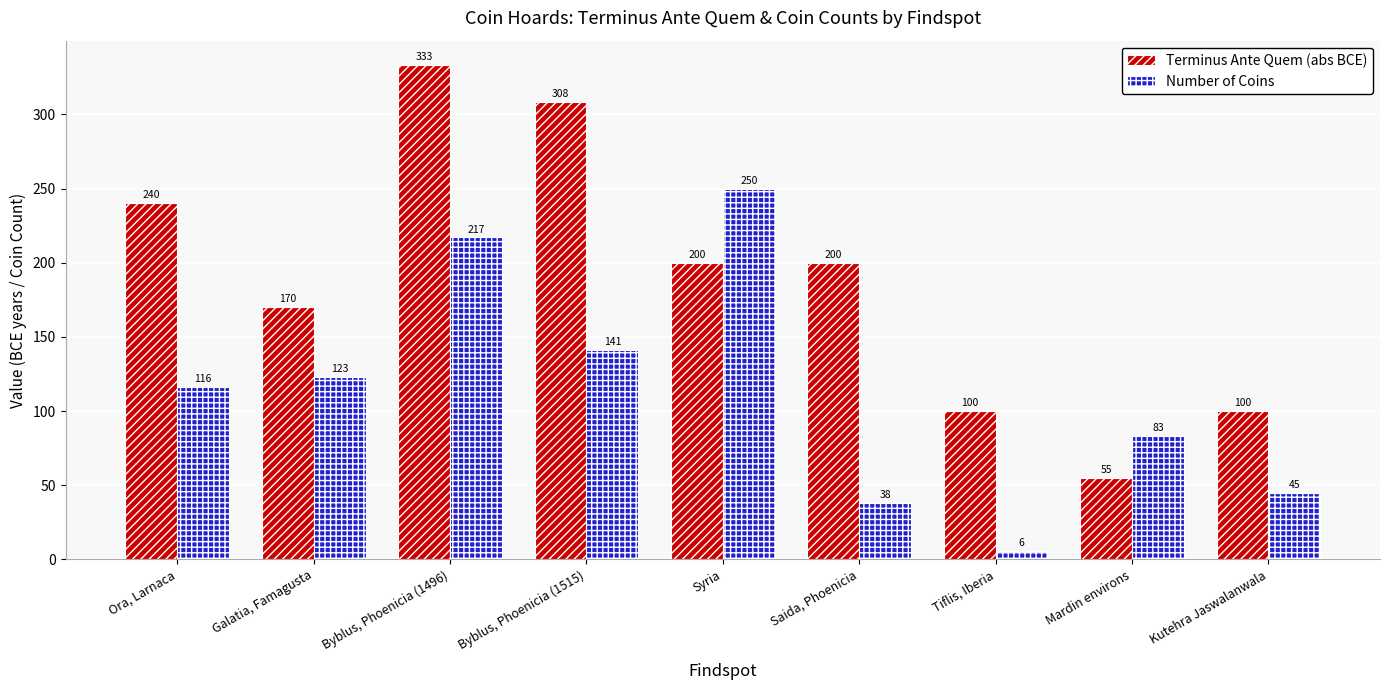

What position from the left is Tiflis, Iberia?

7